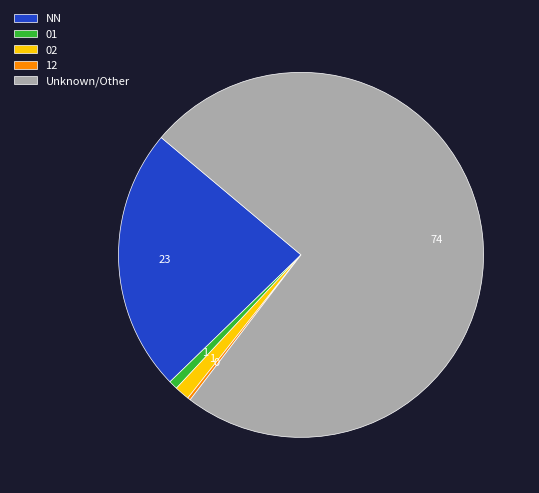

Is there any slice that represents more than half of the pie?

Yes